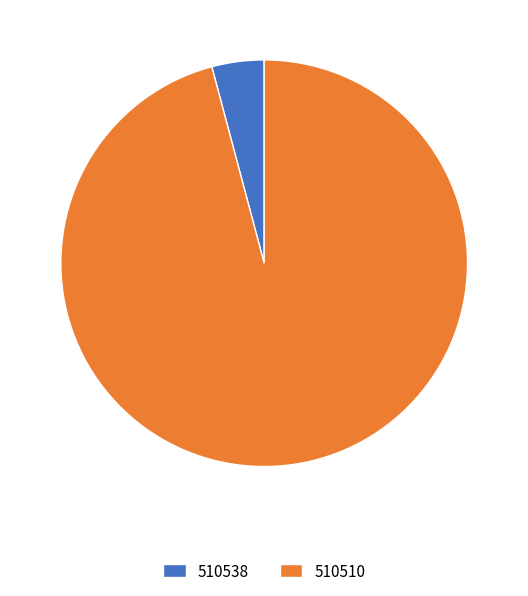

Which category accounts for the majority?

510510